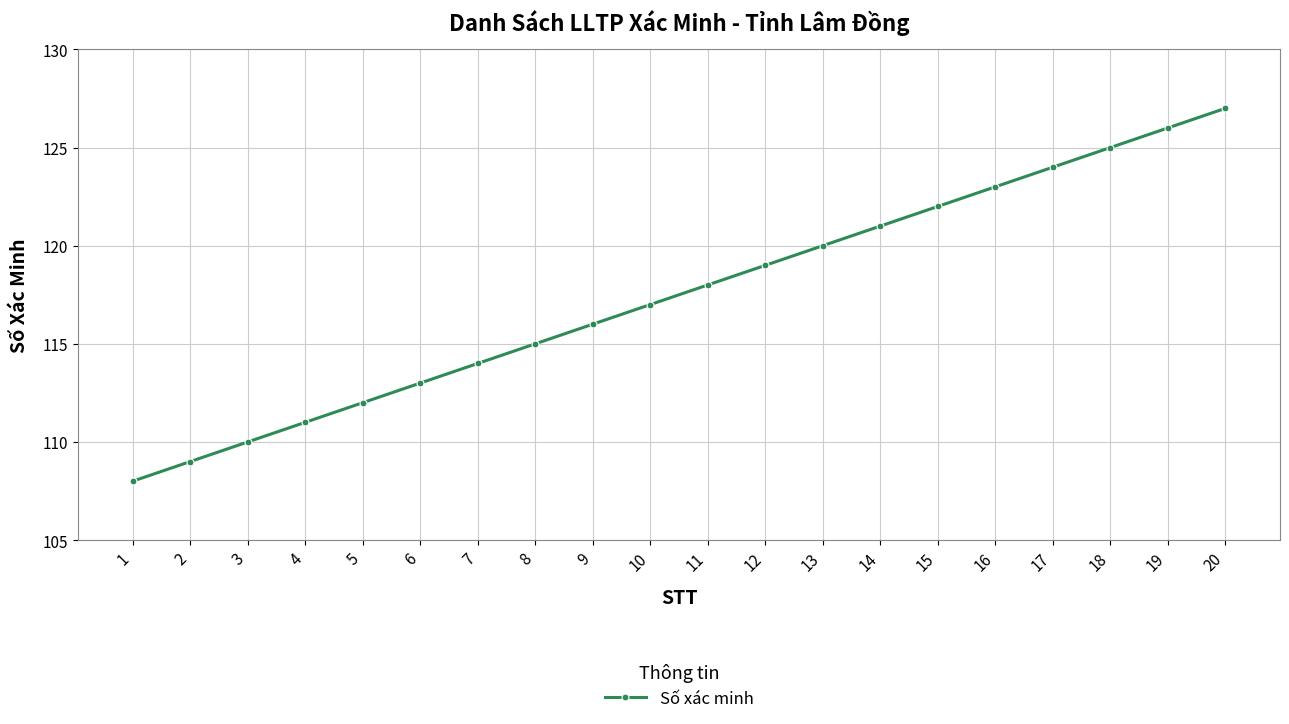

Where is the data nearest to the value 117?

10